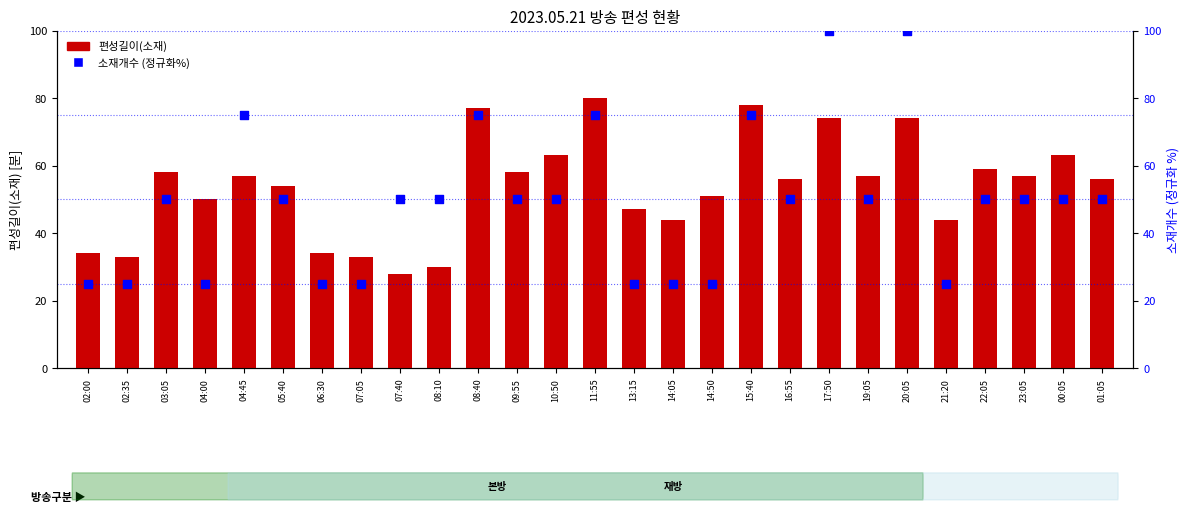

At how many categories does at least one series exceed 78?

3